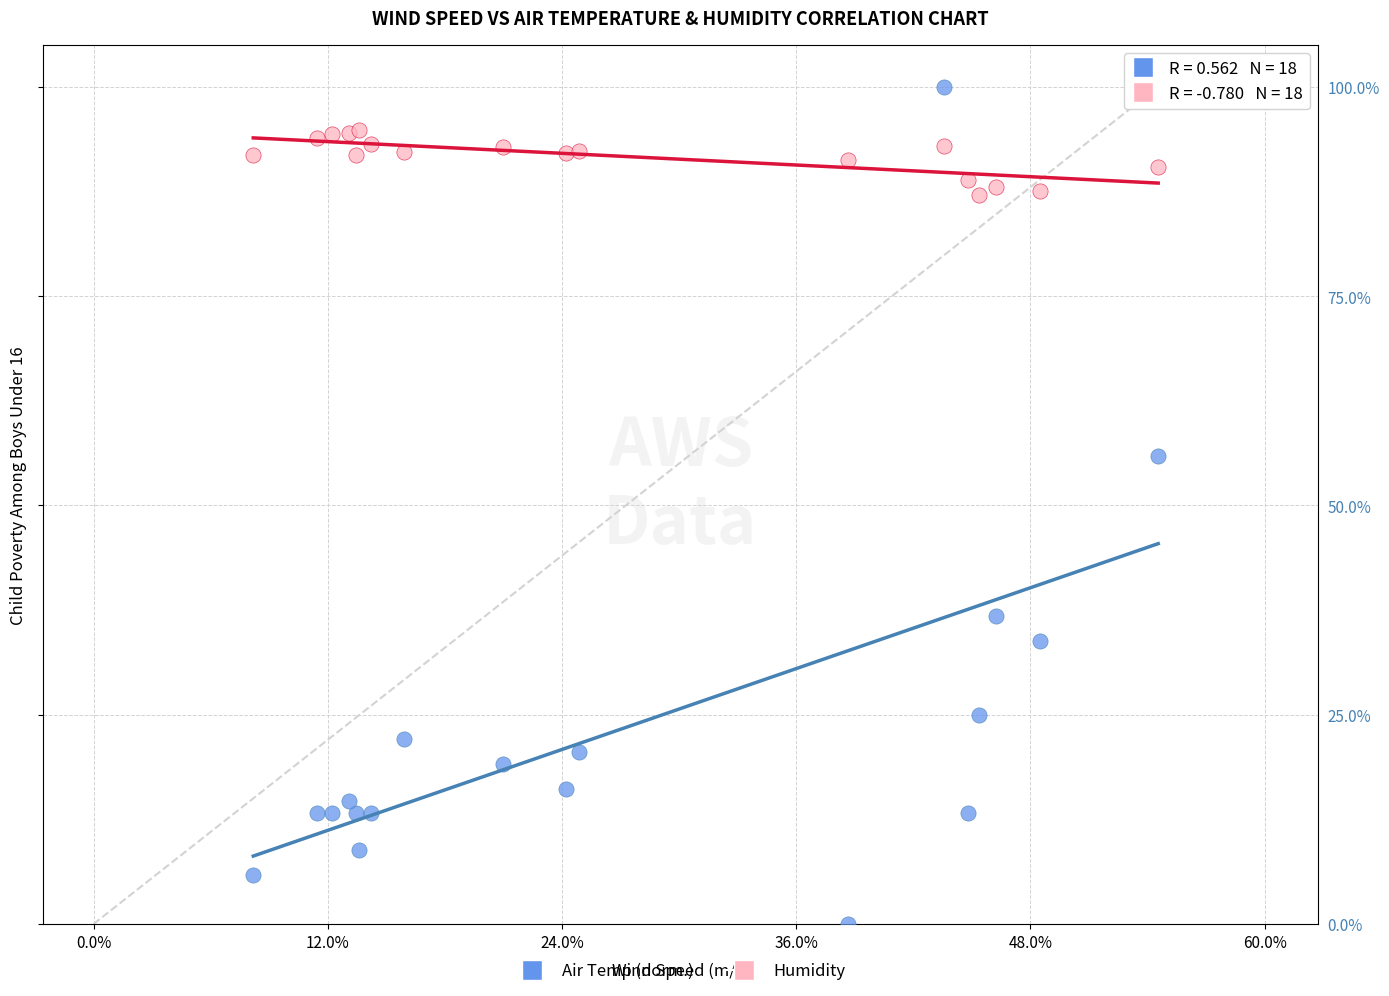

Across all series, what Y value is closest to 50?

55.9